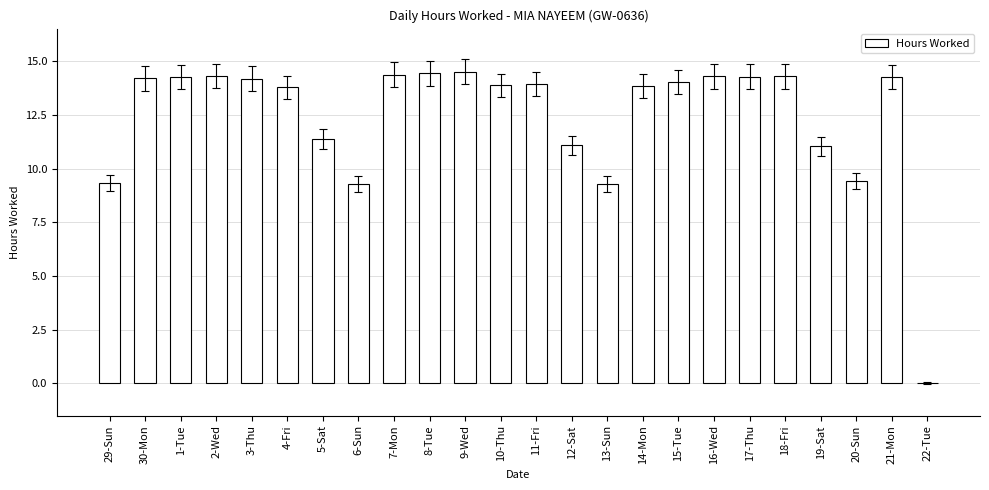

What is the change in value from 18-Fri to 22-Tue?

-14.3